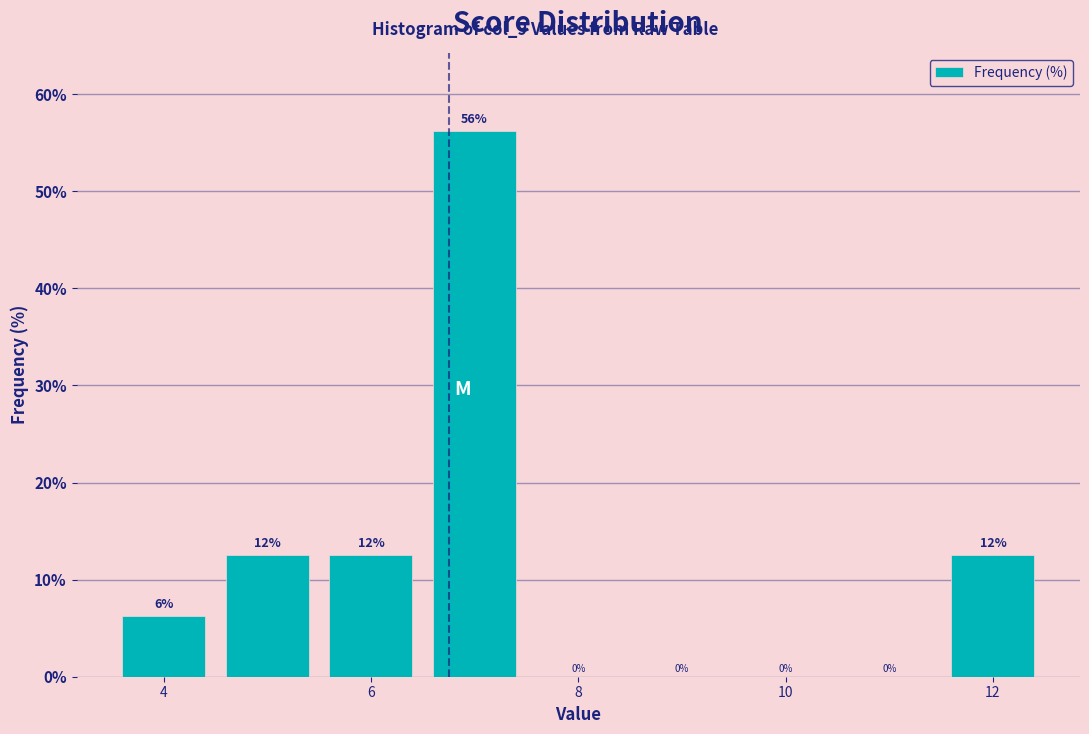

Over which range of the x-axis is the bar tallest?

6.5 to 7.5